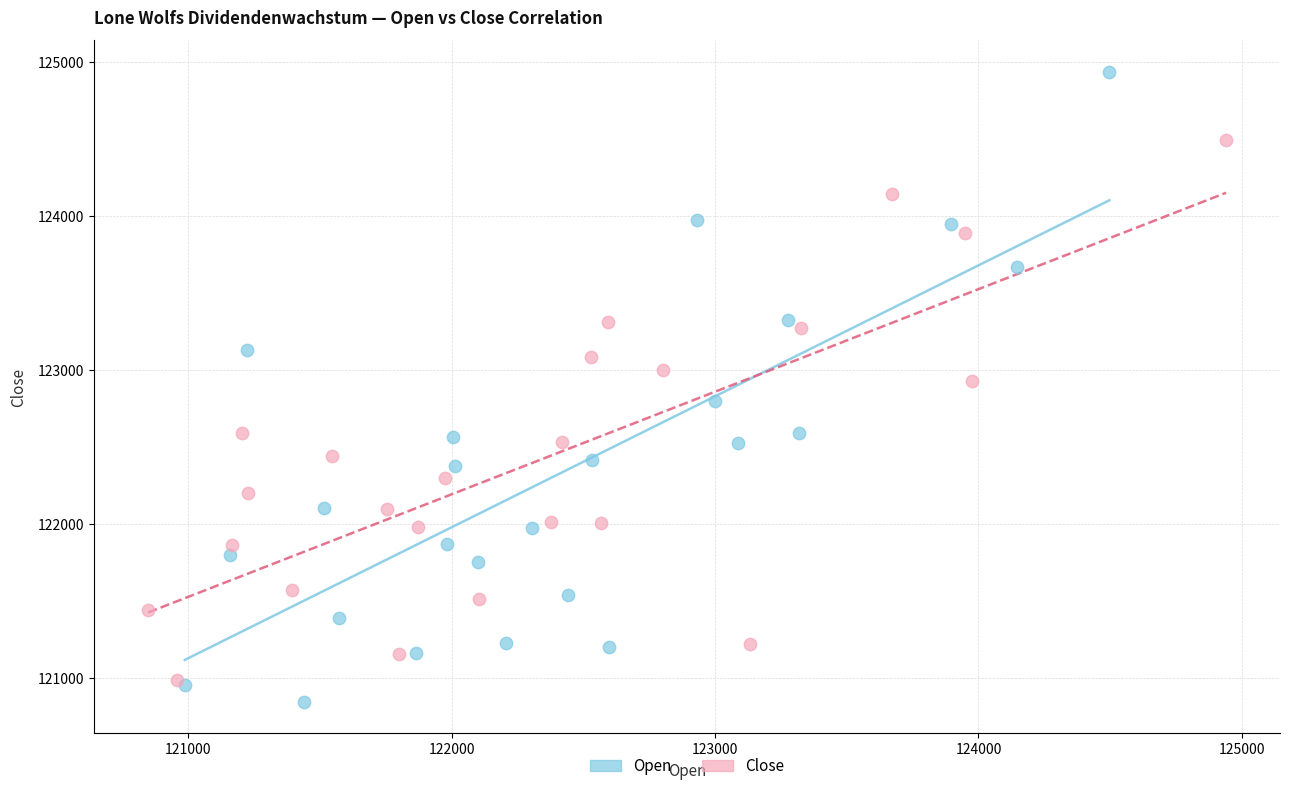

Which series has the widest spread of Y values?

Open